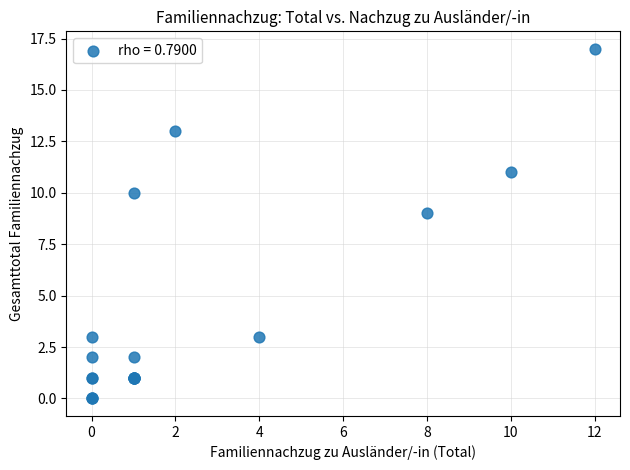

What Y value in the scatter plot is closest to 8?

9